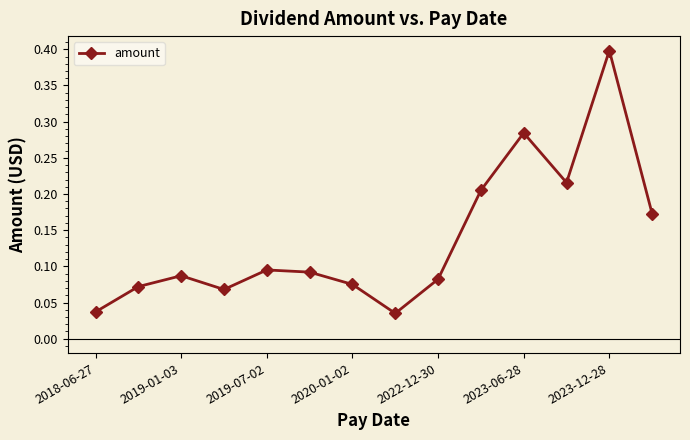

What is the maximum value shown in the chart?

0.4